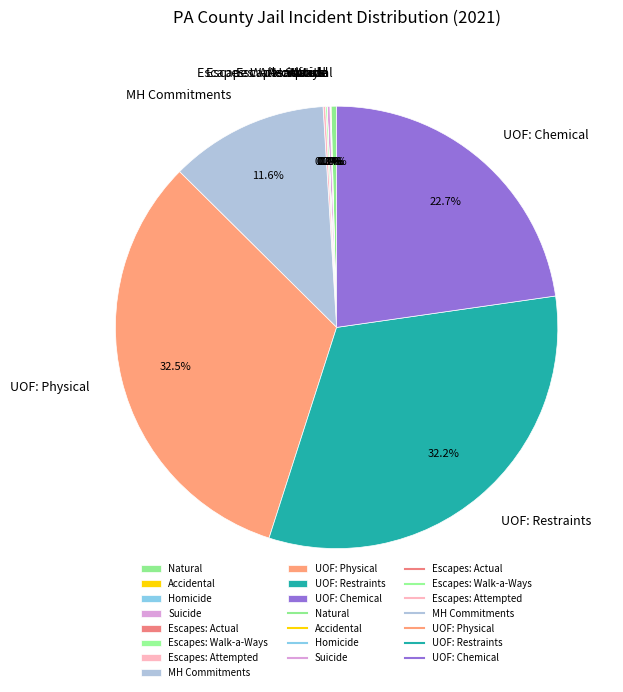

How much of the chart is everything except UOF: Physical?

67.5%